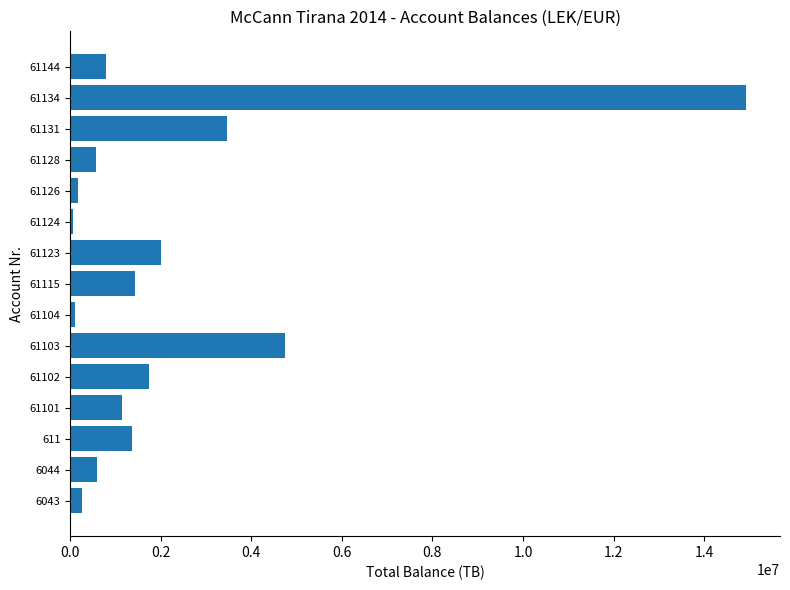

What is the change in value from 6044 to 61103?

+4146948.0